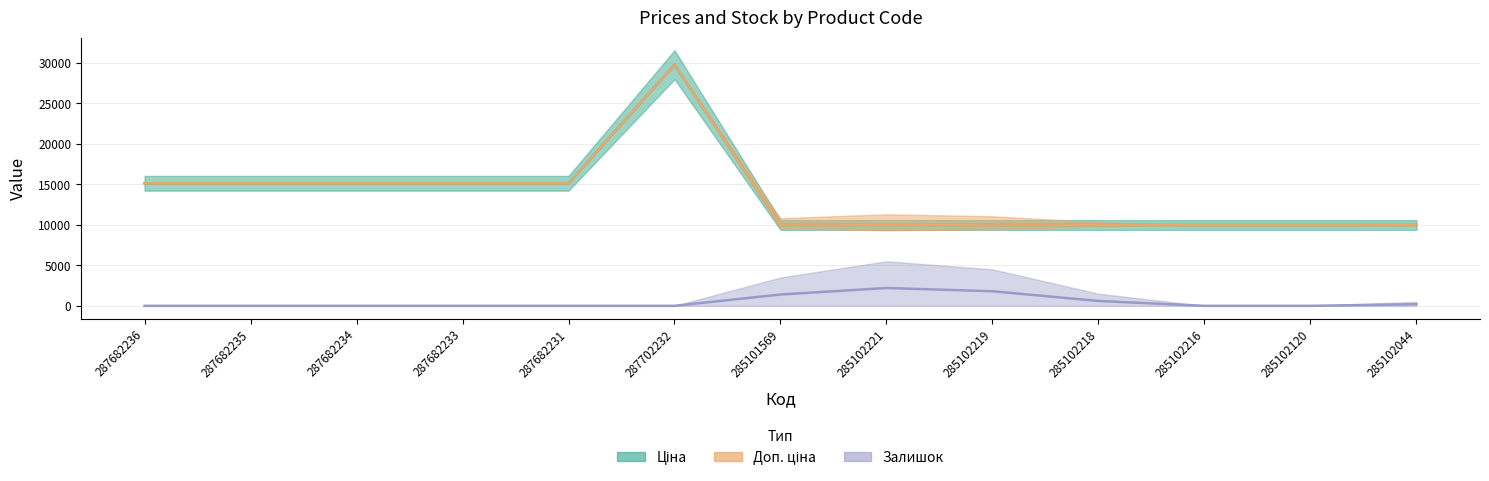

At how many categories does at least one series exceed 18624?

1